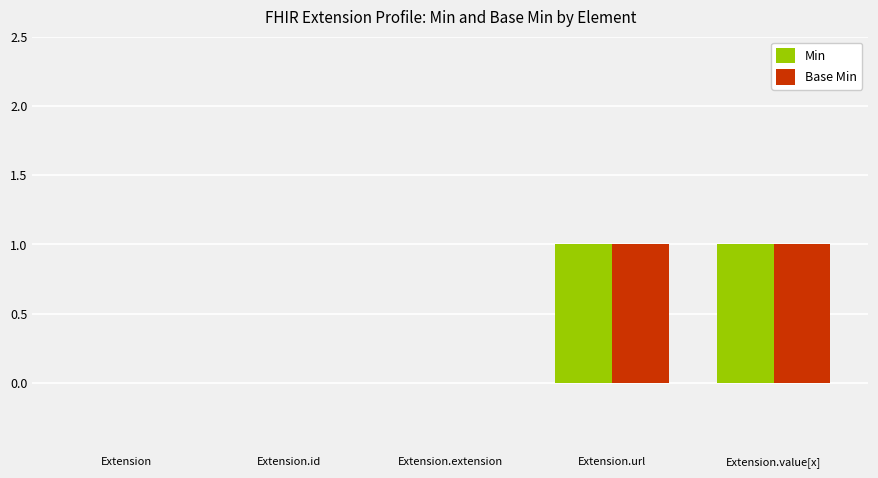

Is it true that Min equals 0 at Extension.value[x]?

False